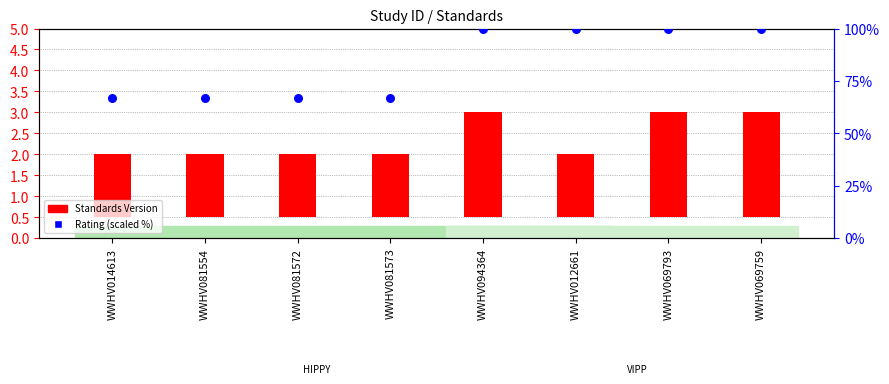

Which series reaches the minimum Y coordinate?

Standards Version